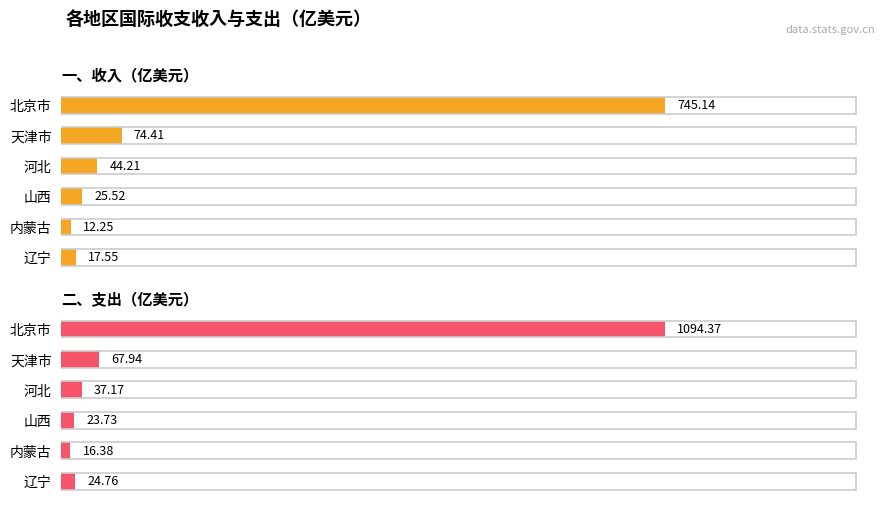

Which series changed the most between 400 and 600?

一、收入